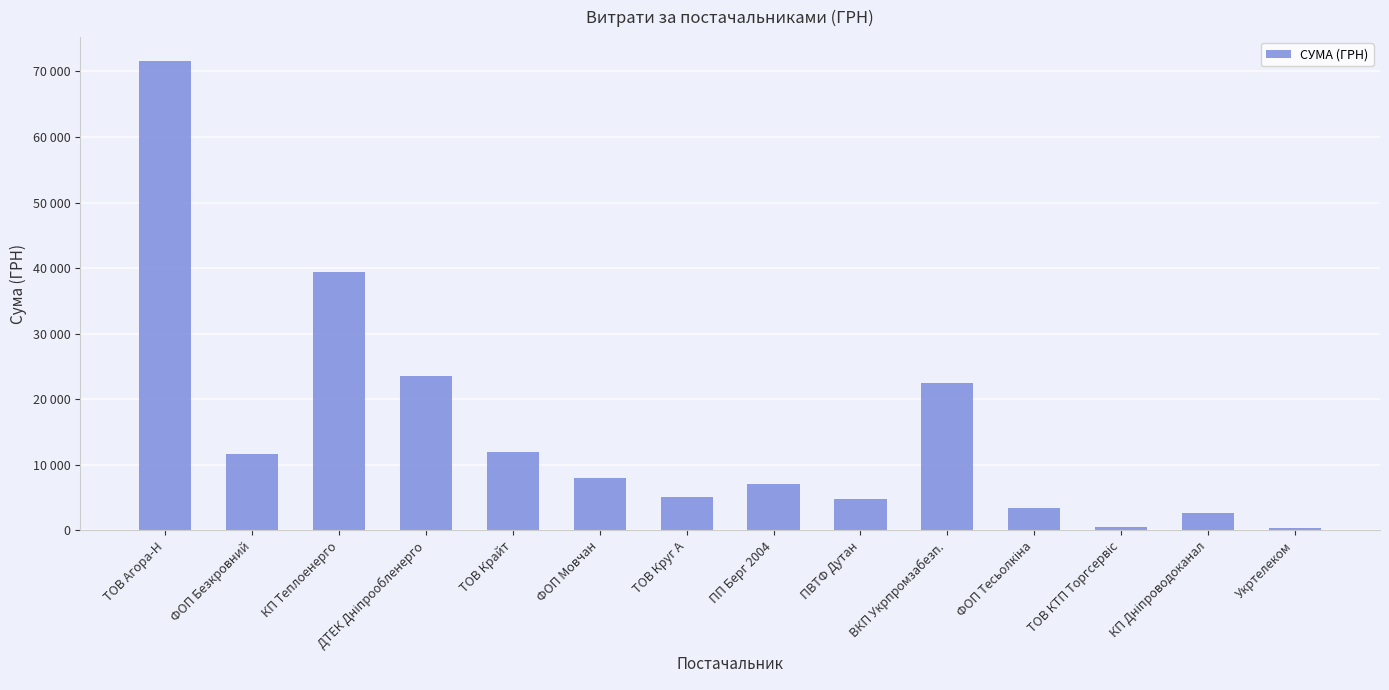

Reading left to right, list all the values displayed in this chart.

71648.7	11580.5	39389.0	23517.0	11887.2	7922.3	5122.8	6988.9	4798.5	22441.2	3387.1	517.5	2578.0	304.0